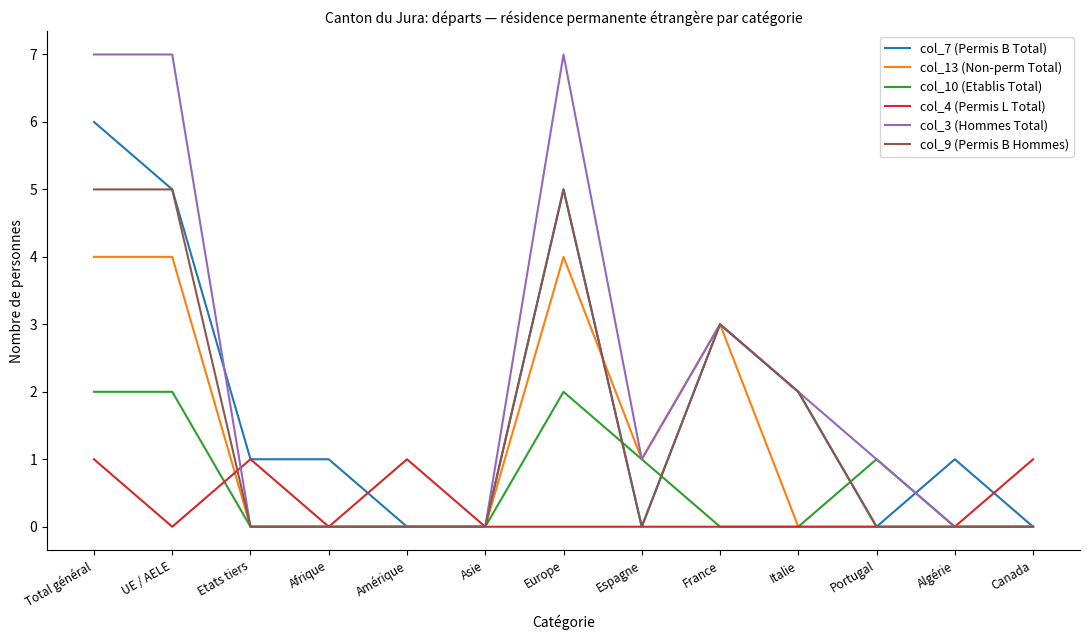

The value of col_3 (Hommes Total) at Canada is -3. True or false?

False